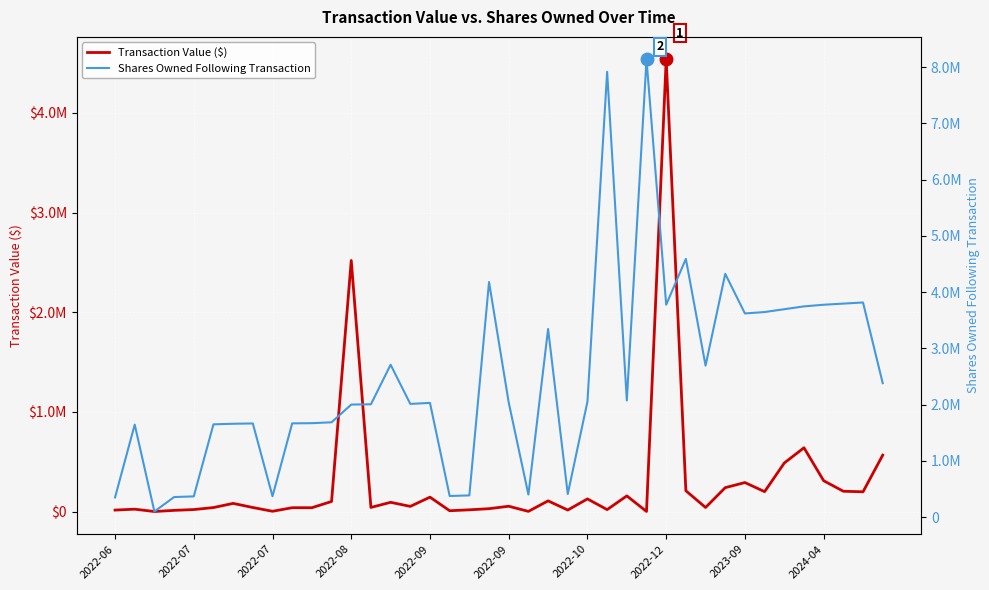

True or false: Transaction Value ($) and Shares Owned Following Transaction cross at least once.

True